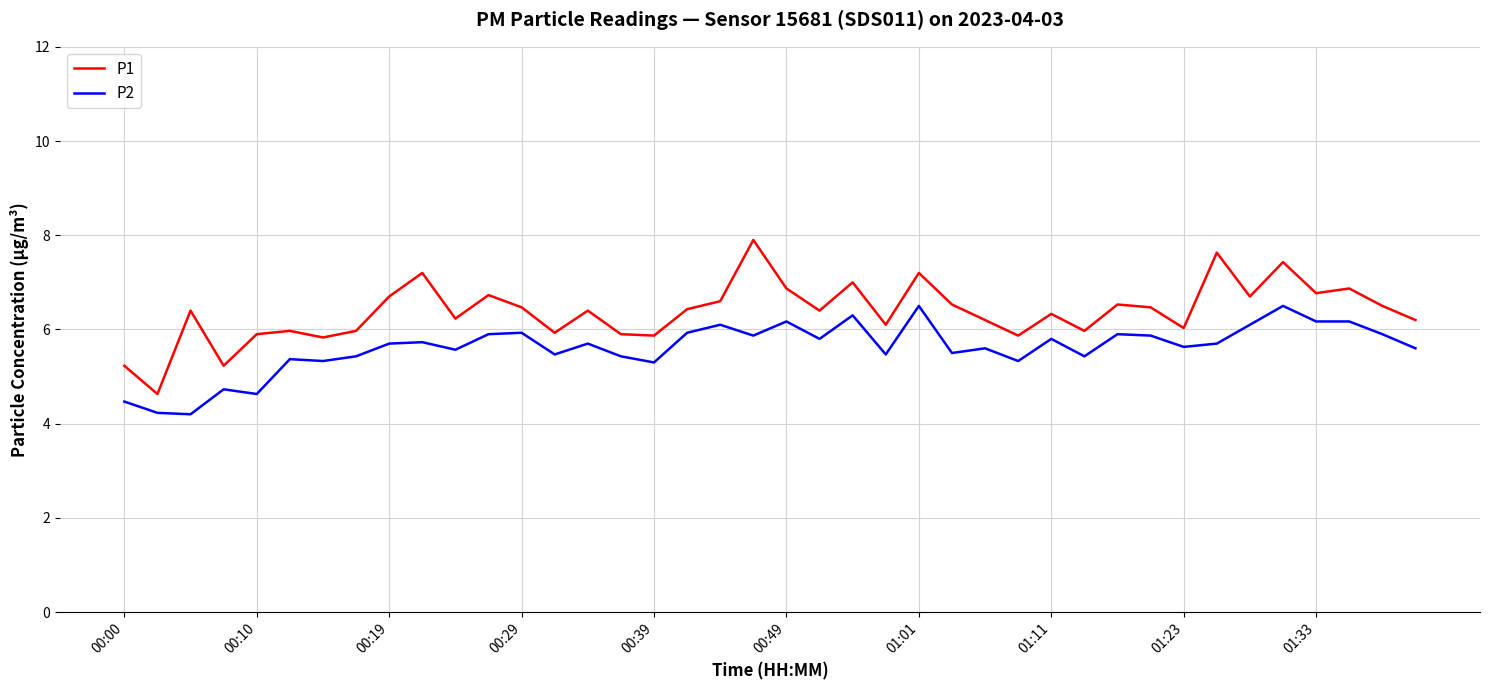

Which series has the largest range (max minus min)?

P1